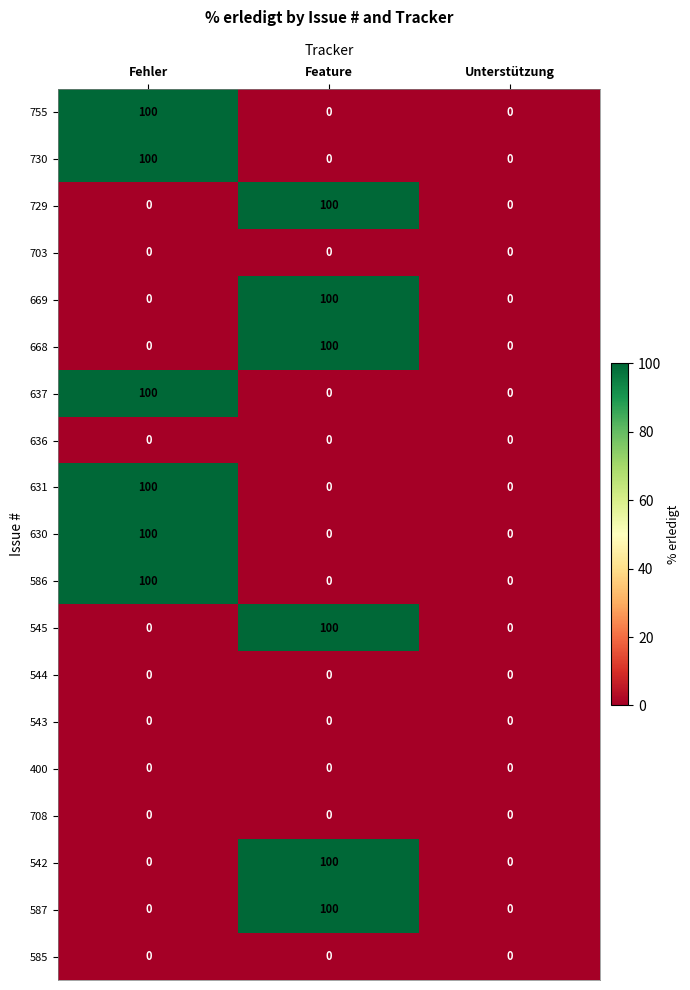

How many categories are shown in the chart?

3